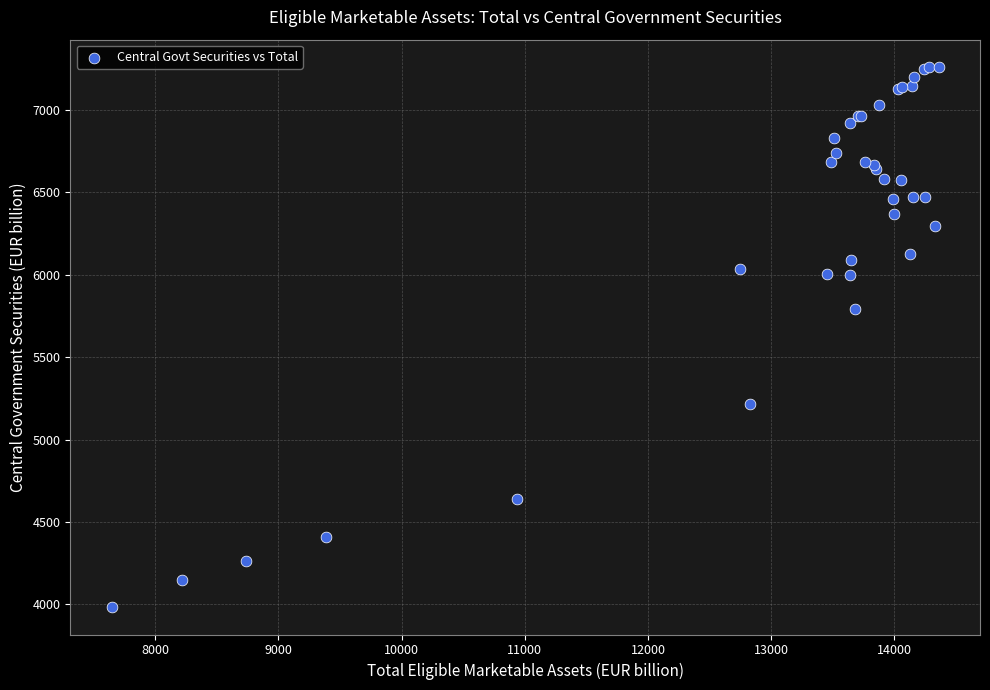

What Y value in the scatter plot is closest to 5622?

5793.0